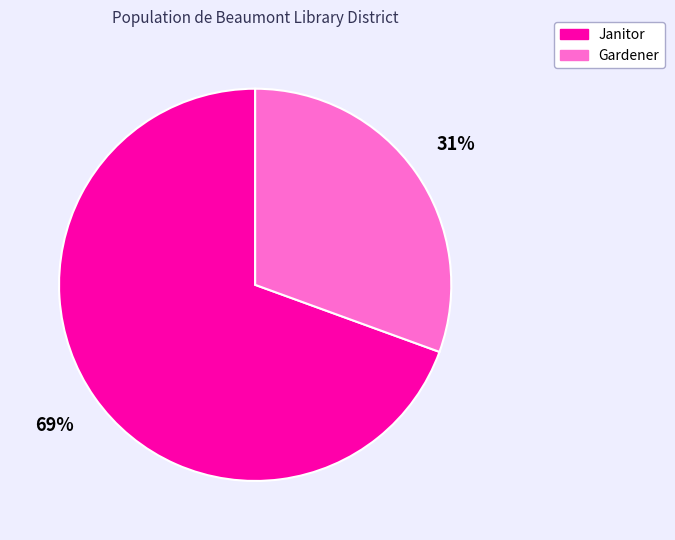

Which category has the smallest portion of the pie?

Gardener